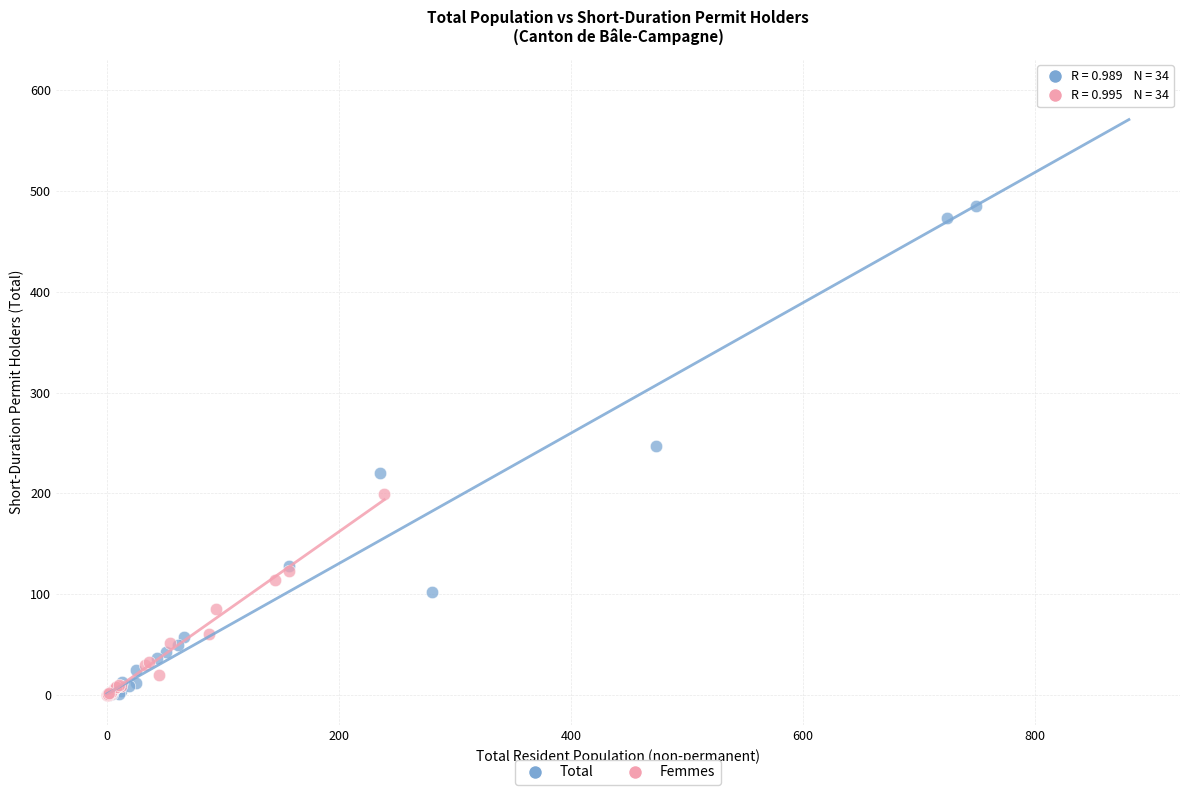

Which series contains the highest Y value?

Total